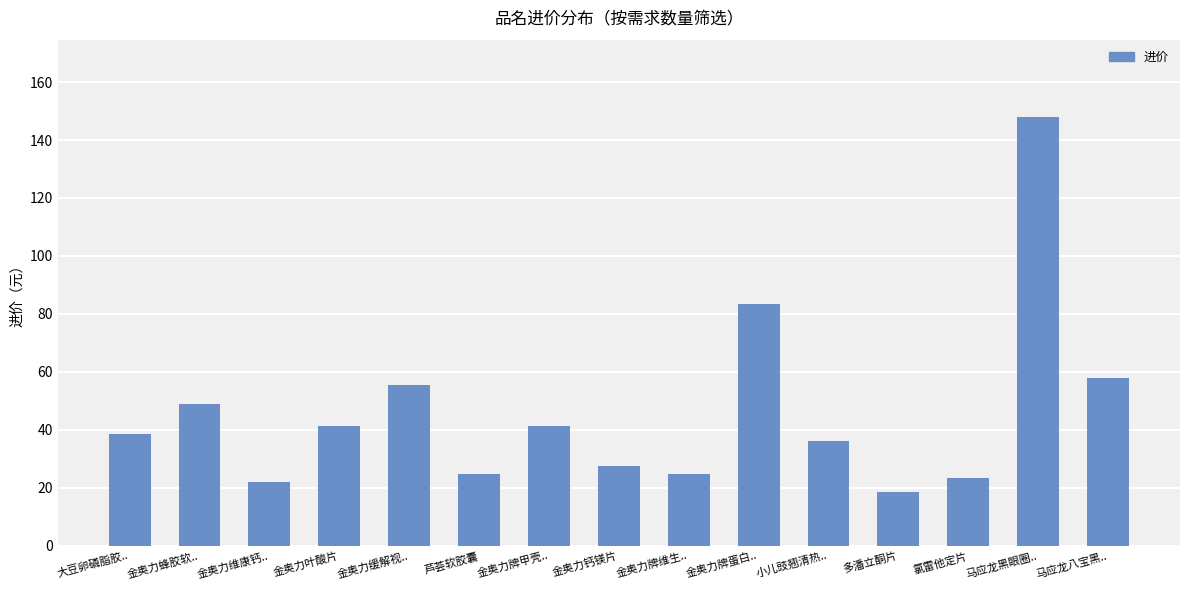

Is it true that the value at 金奥力牌蛋白.. is 83.4?

True